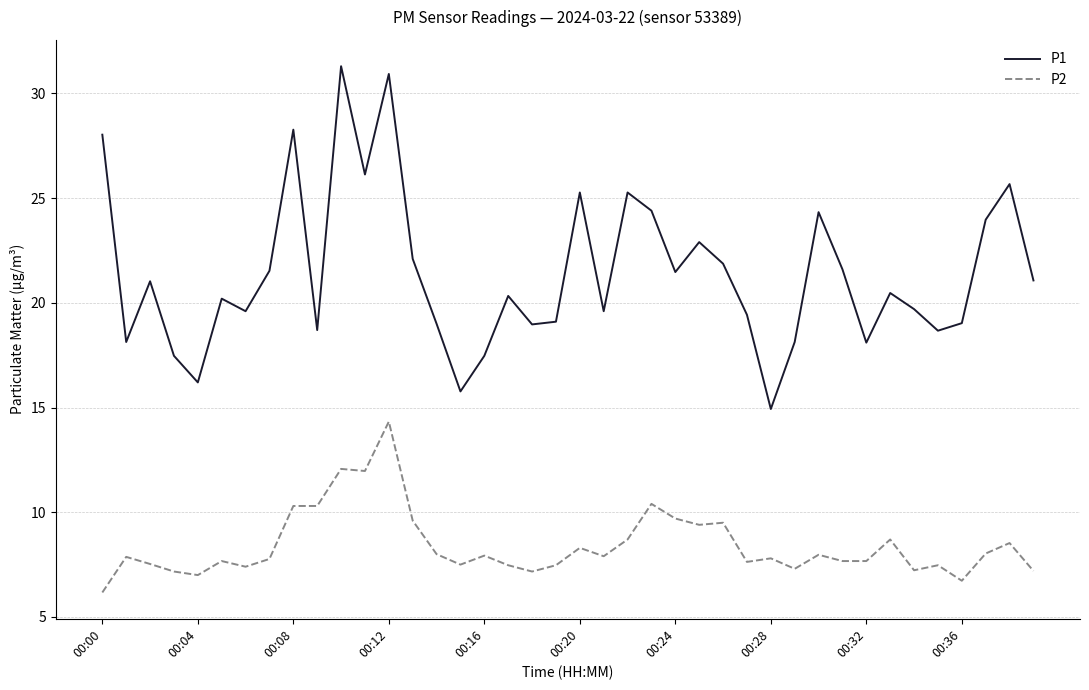

True or false: P2 and P1 cross at least once.

False